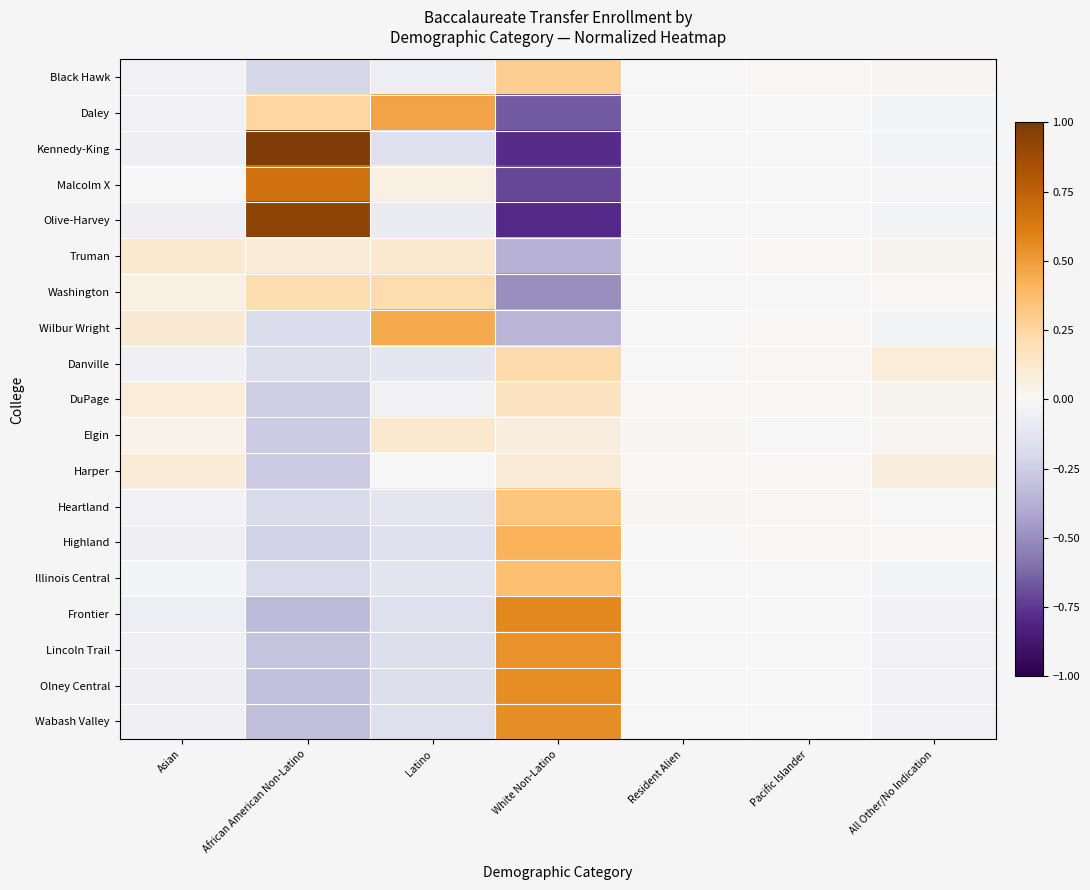

Reading left to right, extract all data points from this chart.

Black Hawk: Asian=-0.0	African American Non-Latino=-0.2	Latino=-0.1	White Non-Latino=0.3	Resident Alien=-0.0	Pacific Islander=0.0	All Other/No Indication=0.0
Daley: Asian=-0.0	African American Non-Latino=0.2	Latino=0.5	White Non-Latino=-0.7	Resident Alien=-0.0	Pacific Islander=-0.0	All Other/No Indication=-0.0
Kennedy-King: Asian=-0.0	African American Non-Latino=1.0	Latino=-0.1	White Non-Latino=-0.8	Resident Alien=-0.0	Pacific Islander=-0.0	All Other/No Indication=-0.0
Malcolm X: Asian=-0.0	African American Non-Latino=0.7	Latino=0.1	White Non-Latino=-0.7	Resident Alien=-0.0	Pacific Islander=-0.0	All Other/No Indication=-0.0
Olive-Harvey: Asian=-0.0	African American Non-Latino=0.9	Latino=-0.1	White Non-Latino=-0.8	Resident Alien=-0.0	Pacific Islander=-0.0	All Other/No Indication=-0.0
Truman: Asian=0.1	African American Non-Latino=0.1	Latino=0.1	White Non-Latino=-0.4	Resident Alien=-0.0	Pacific Islander=0.0	All Other/No Indication=0.0
Washington: Asian=0.1	African American Non-Latino=0.2	Latino=0.2	White Non-Latino=-0.5	Resident Alien=-0.0	Pacific Islander=-0.0	All Other/No Indication=0.0
Wilbur Wright: Asian=0.1	African American Non-Latino=-0.2	Latino=0.5	White Non-Latino=-0.4	Resident Alien=-0.0	Pacific Islander=0.0	All Other/No Indication=-0.0
Danville: Asian=-0.0	African American Non-Latino=-0.2	Latino=-0.1	White Non-Latino=0.2	Resident Alien=-0.0	Pacific Islander=0.0	All Other/No Indication=0.1
DuPage: Asian=0.1	African American Non-Latino=-0.2	Latino=-0.0	White Non-Latino=0.2	Resident Alien=0.0	Pacific Islander=0.0	All Other/No Indication=0.0
Elgin: Asian=0.0	African American Non-Latino=-0.3	Latino=0.1	White Non-Latino=0.1	Resident Alien=0.0	Pacific Islander=-0.0	All Other/No Indication=0.0
Harper: Asian=0.1	African American Non-Latino=-0.3	Latino=-0.0	White Non-Latino=0.1	Resident Alien=0.0	Pacific Islander=0.0	All Other/No Indication=0.1
Heartland: Asian=-0.0	African American Non-Latino=-0.2	Latino=-0.1	White Non-Latino=0.3	Resident Alien=0.0	Pacific Islander=0.0	All Other/No Indication=-0.0
Highland: Asian=-0.0	African American Non-Latino=-0.2	Latino=-0.1	White Non-Latino=0.4	Resident Alien=-0.0	Pacific Islander=0.0	All Other/No Indication=0.0
Illinois Central: Asian=-0.0	African American Non-Latino=-0.2	Latino=-0.1	White Non-Latino=0.4	Resident Alien=-0.0	Pacific Islander=-0.0	All Other/No Indication=-0.0
Frontier: Asian=-0.1	African American Non-Latino=-0.3	Latino=-0.2	White Non-Latino=0.6	Resident Alien=-0.0	Pacific Islander=-0.0	All Other/No Indication=-0.0
Lincoln Trail: Asian=-0.0	African American Non-Latino=-0.3	Latino=-0.2	White Non-Latino=0.5	Resident Alien=-0.0	Pacific Islander=-0.0	All Other/No Indication=-0.0
Olney Central: Asian=-0.0	African American Non-Latino=-0.3	Latino=-0.2	White Non-Latino=0.6	Resident Alien=-0.0	Pacific Islander=-0.0	All Other/No Indication=-0.0
Wabash Valley: Asian=-0.0	African American Non-Latino=-0.3	Latino=-0.2	White Non-Latino=0.5	Resident Alien=-0.0	Pacific Islander=-0.0	All Other/No Indication=-0.0